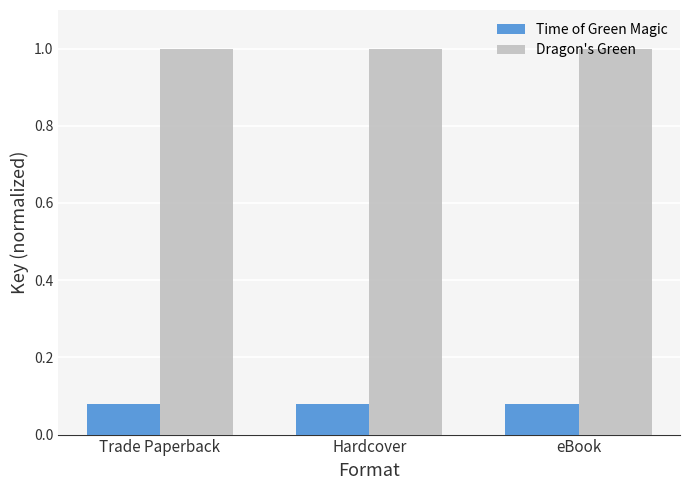

What is the difference between the highest and lowest values at Trade Paperback?

0.9